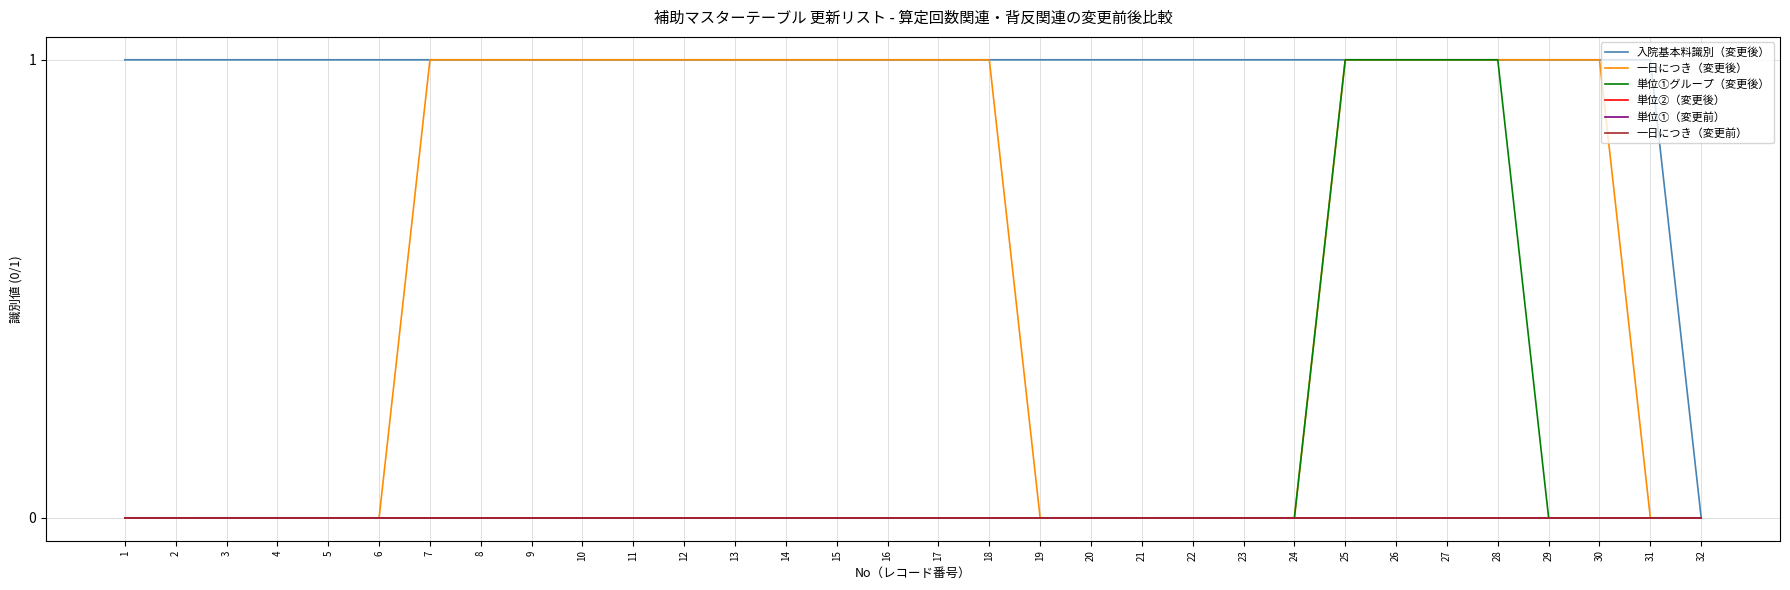

Is this an area chart (filled region under the line)?

No